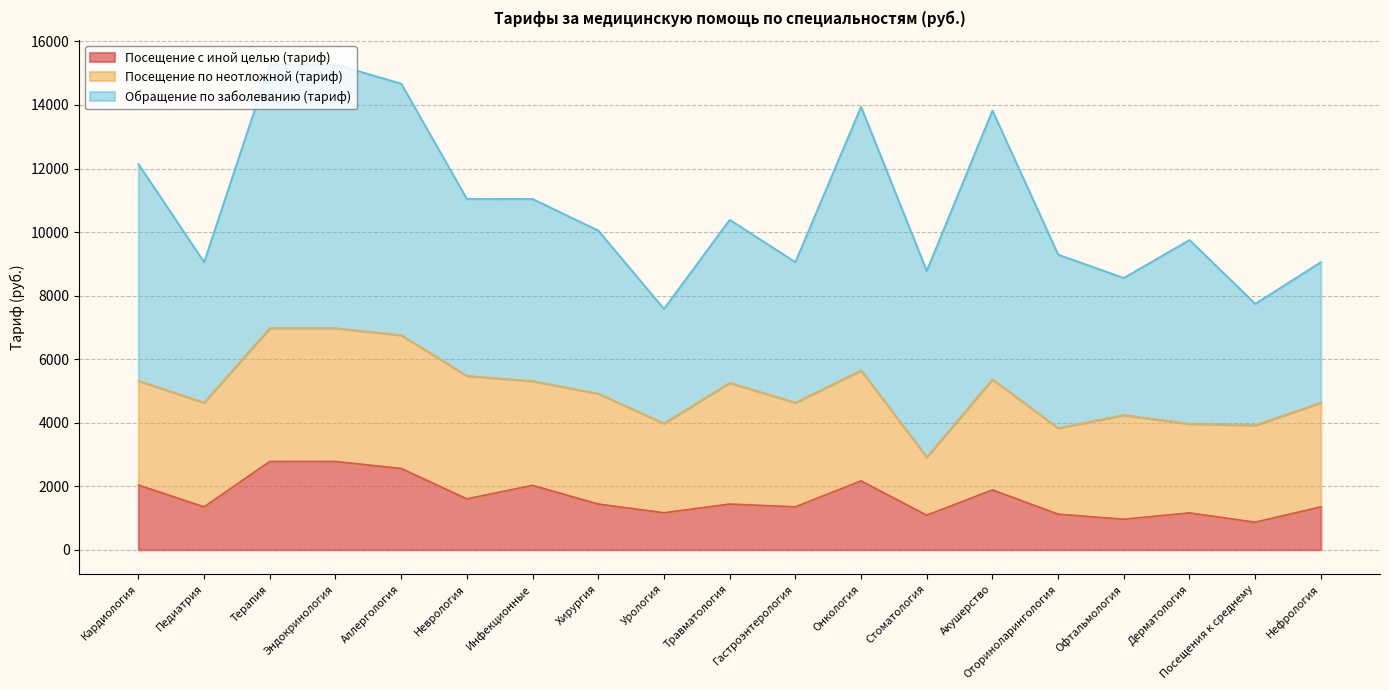

What is the difference between the highest and lowest values at Дерматология?

4627.9